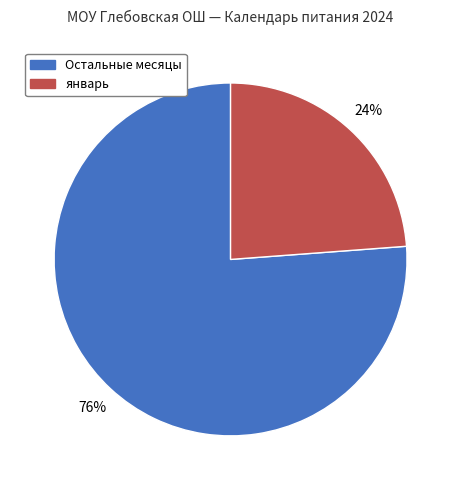

To the nearest percent, what is the average slice percentage?

50%